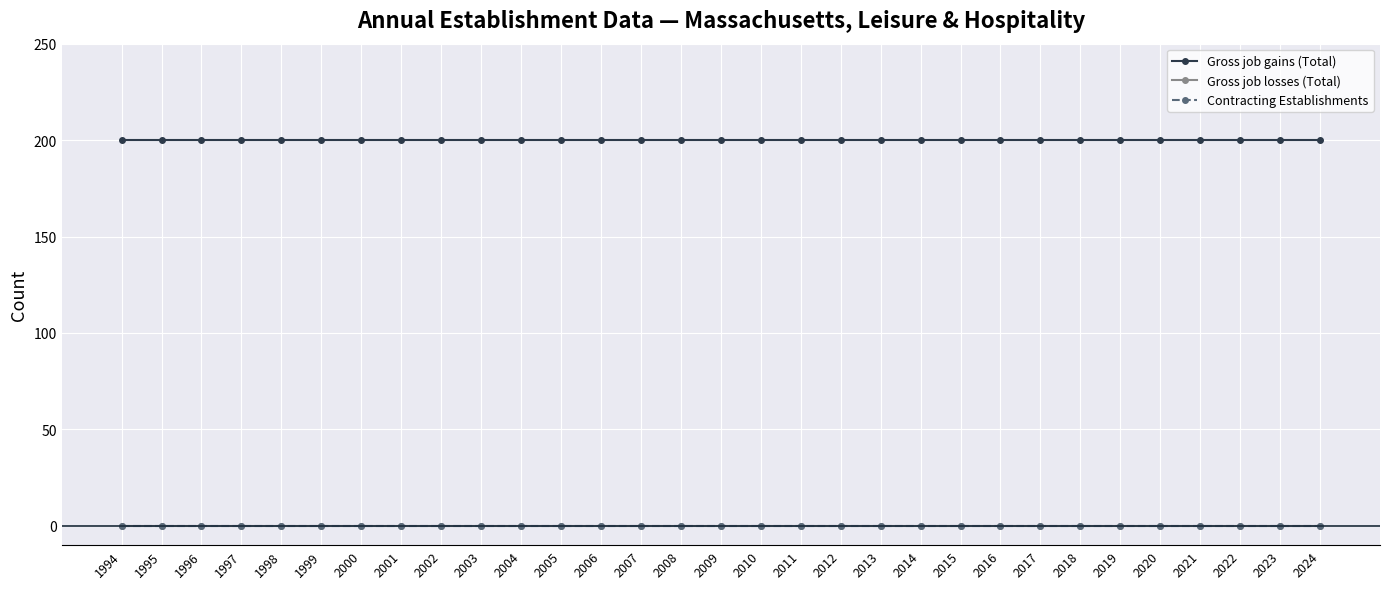

Does the chart have visible grid lines?

Yes